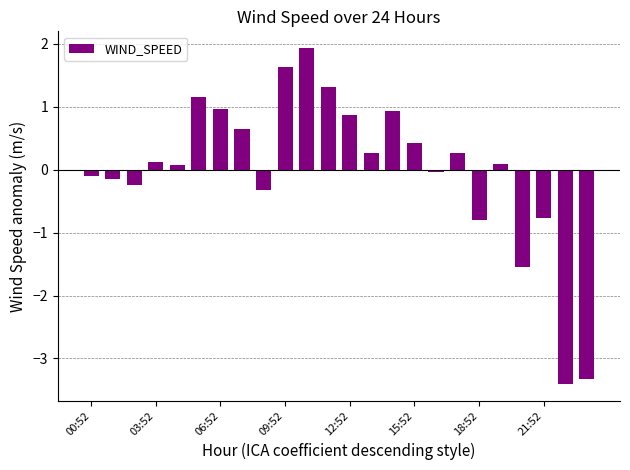

What is the difference between the maximum and minimum values?

5.3